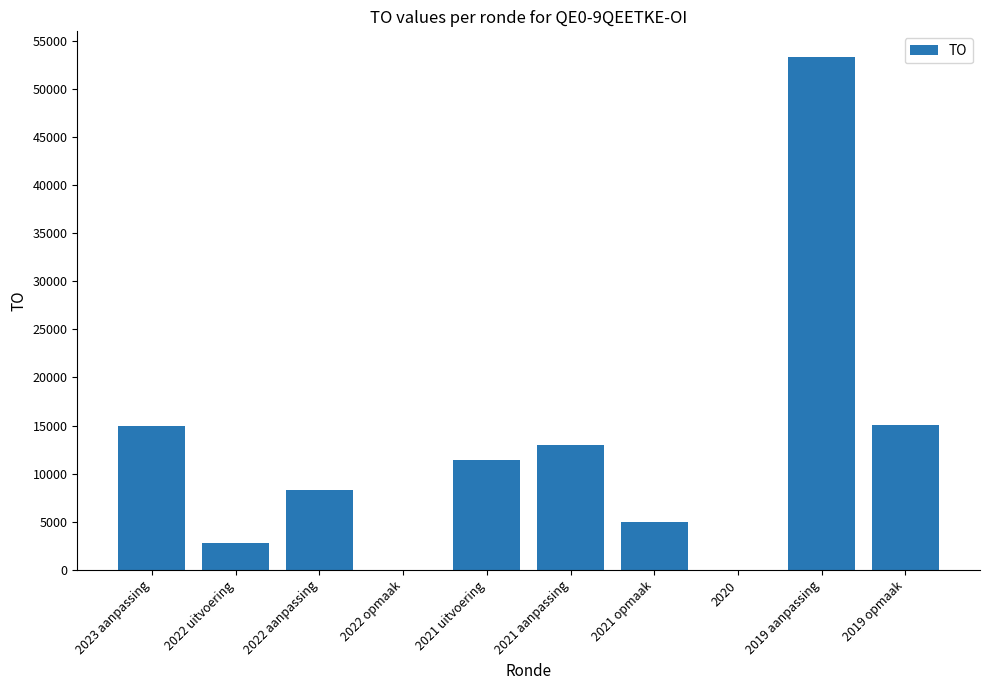

What is the sum of the values at 2023 aanpassing and 2022 uitvoering?

17800